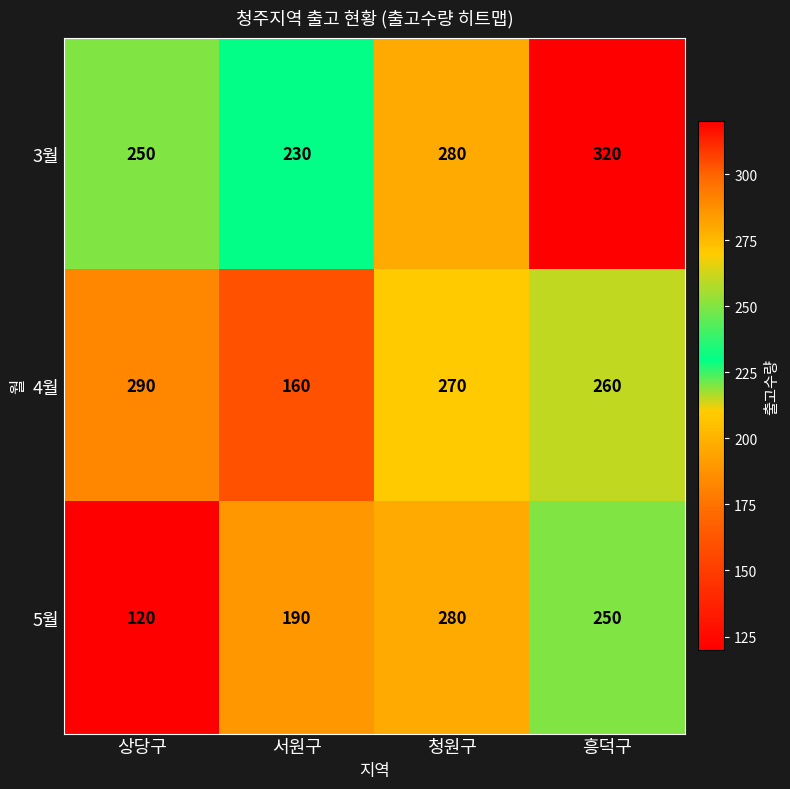

Which series changed the most between 상당구 and 흥덕구?

5월